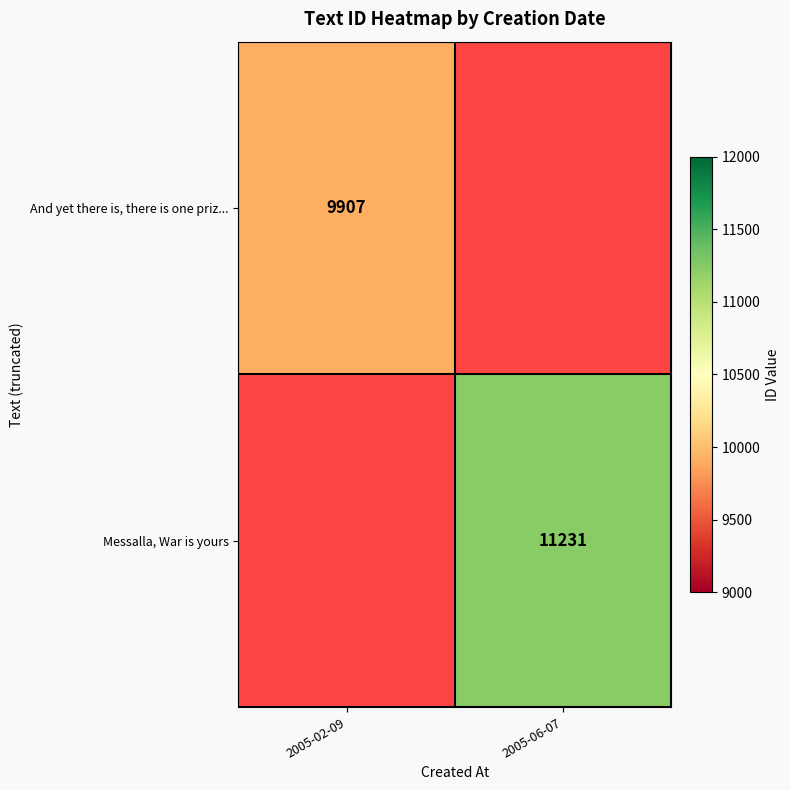

At how many categories does at least one series exceed 11226?

1